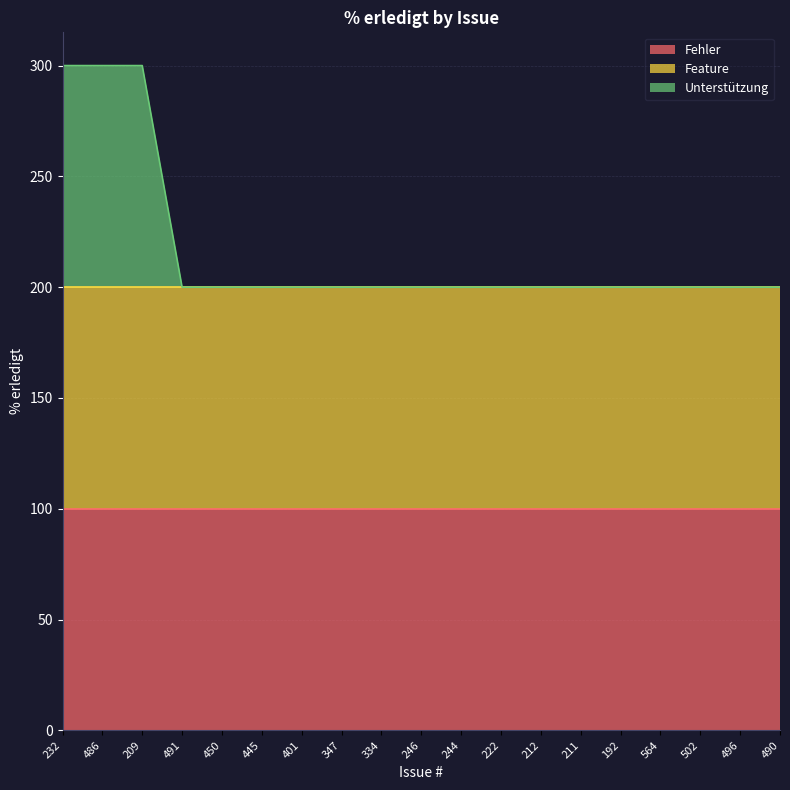

What is the greatest value displayed?

100